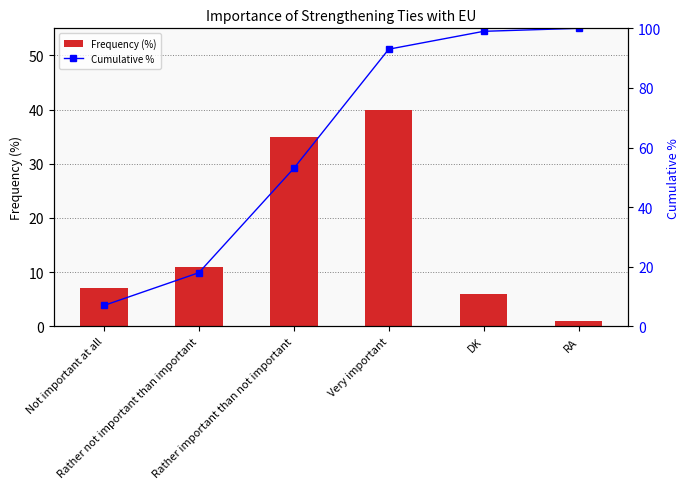

Read the Cumulative % value at Rather important than not important.

53